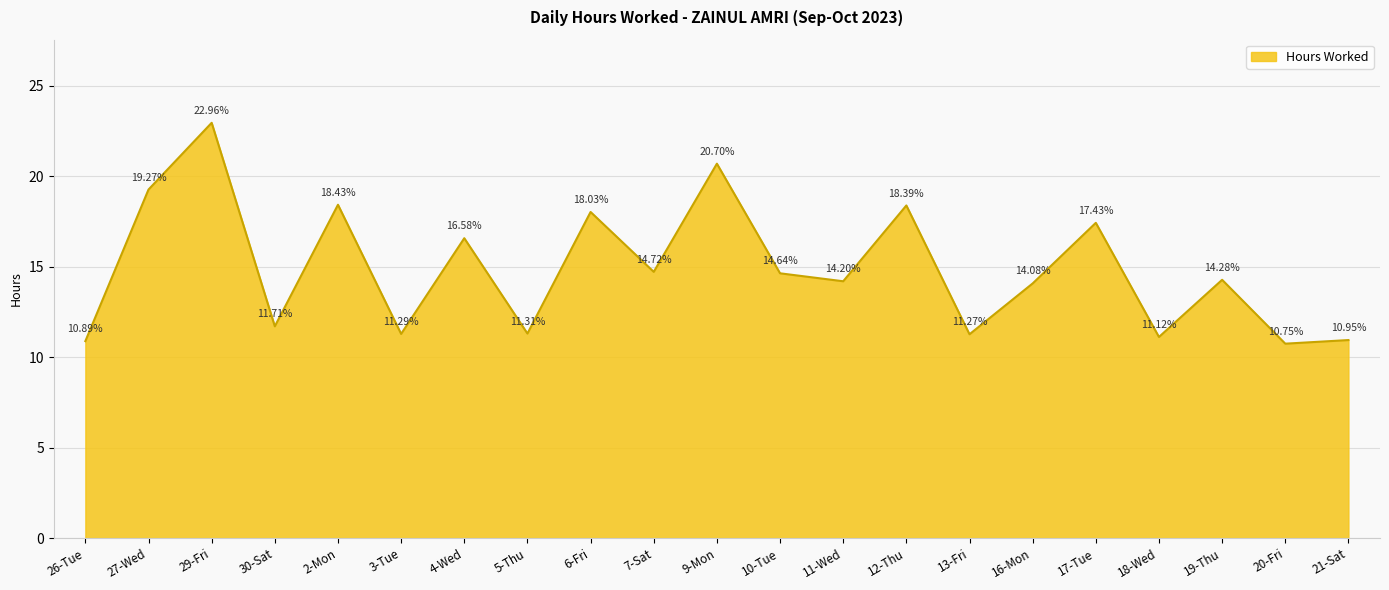

Does the chart have visible grid lines?

Yes